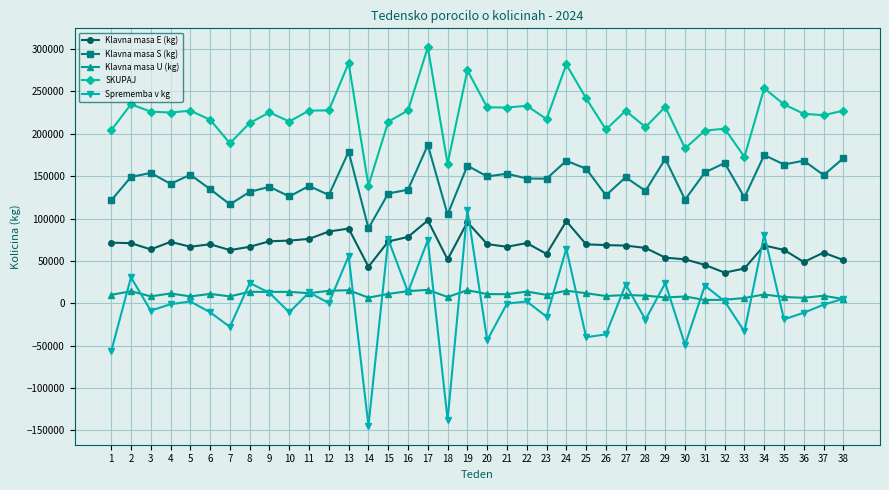

Which series has the widest spread of values?

Sprememba v kg